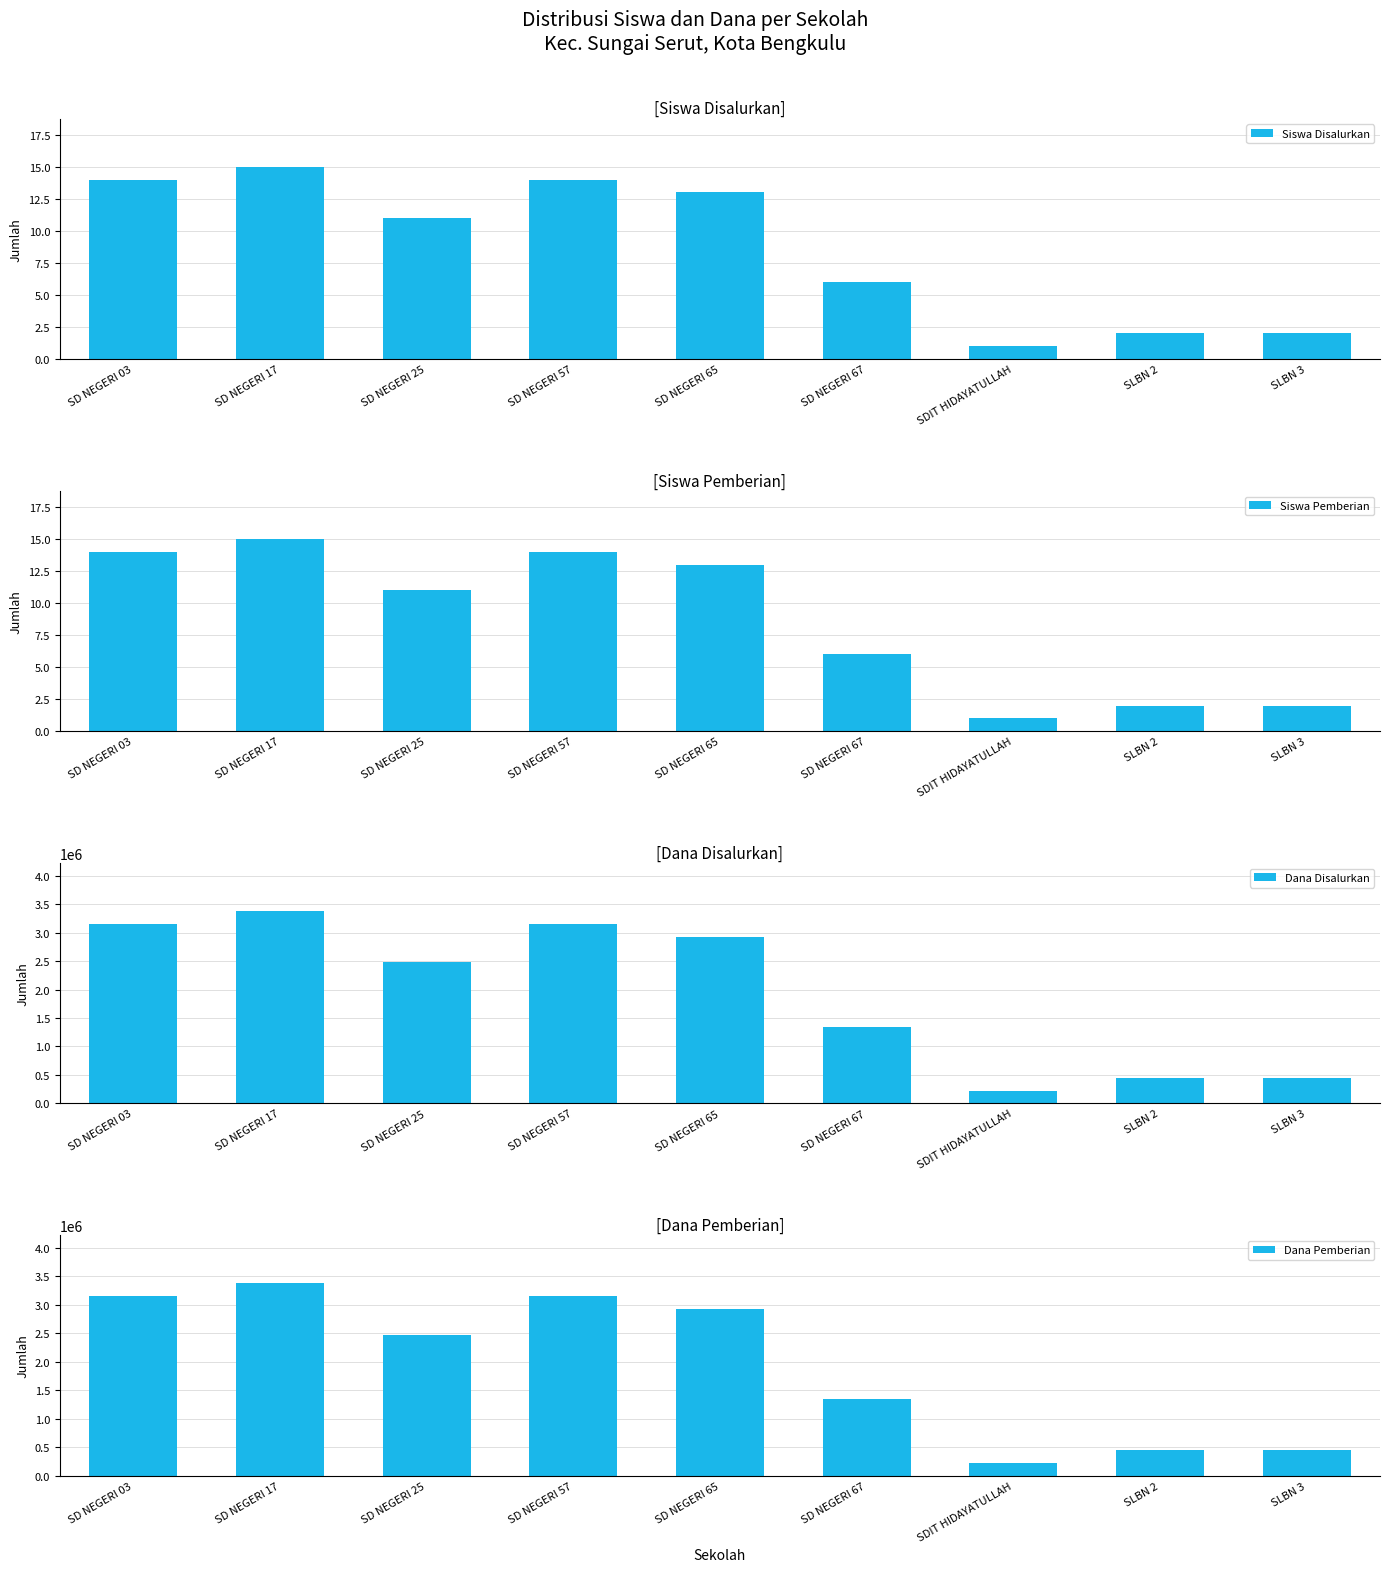

At which label does Siswa Pemberian reach its minimum?

SDIT HIDAYATULLAH